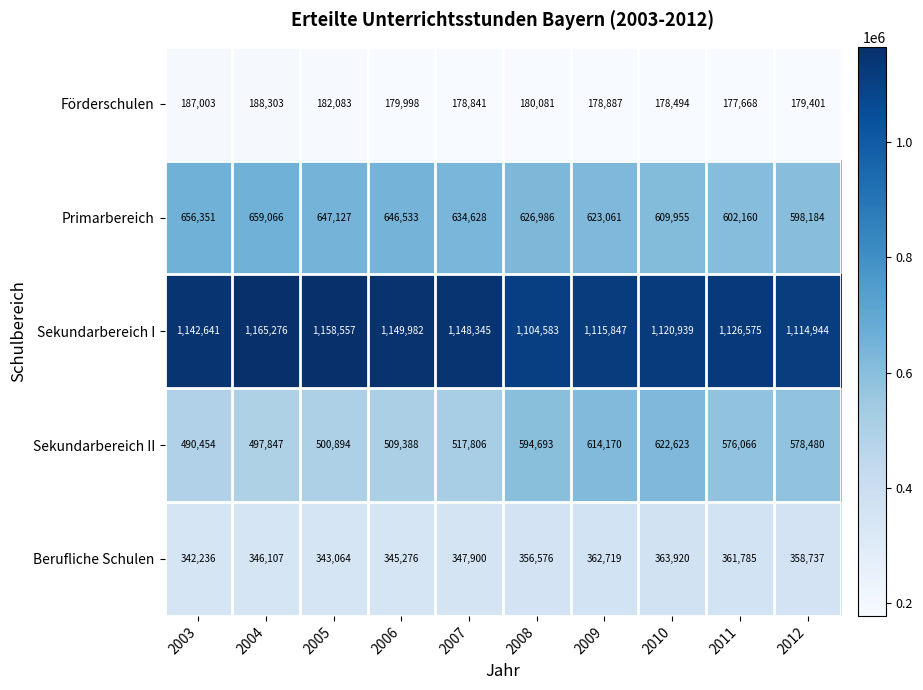

The value of Primarbereich at 2009 is 343797. True or false?

False